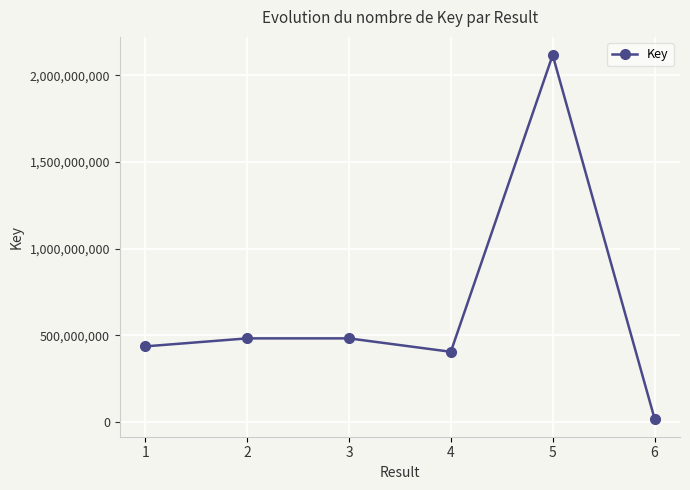

True or false: the data shows 3613060235 at 5.

False